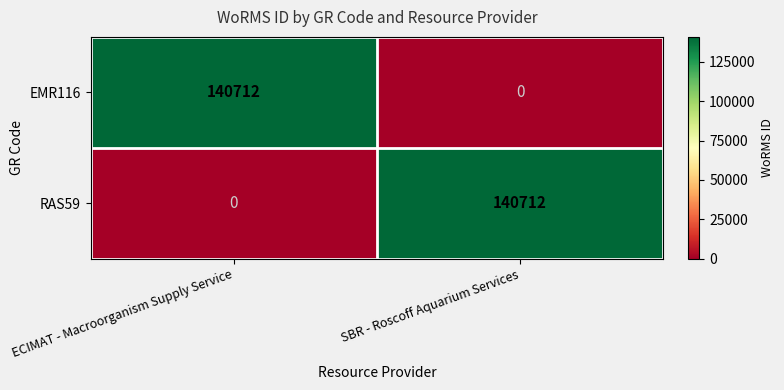

What is the maximum value shown in the chart?

140712